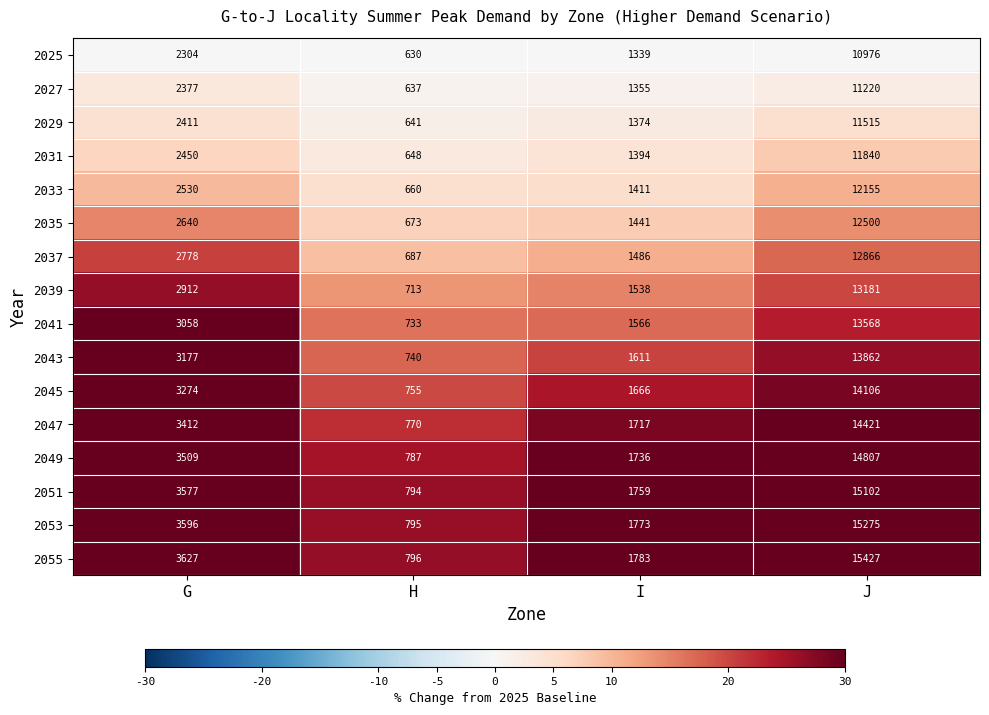

Which series has the widest spread of values?

2055